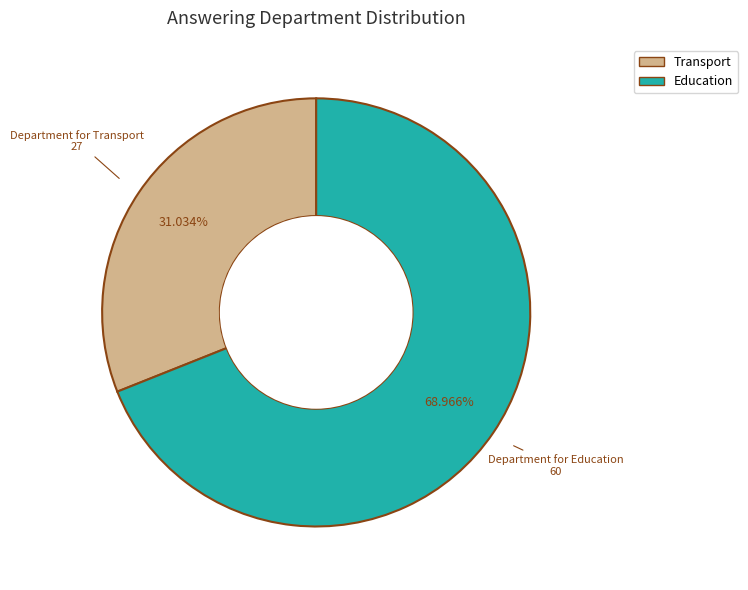

Between Education and Transport, which is larger?

Education